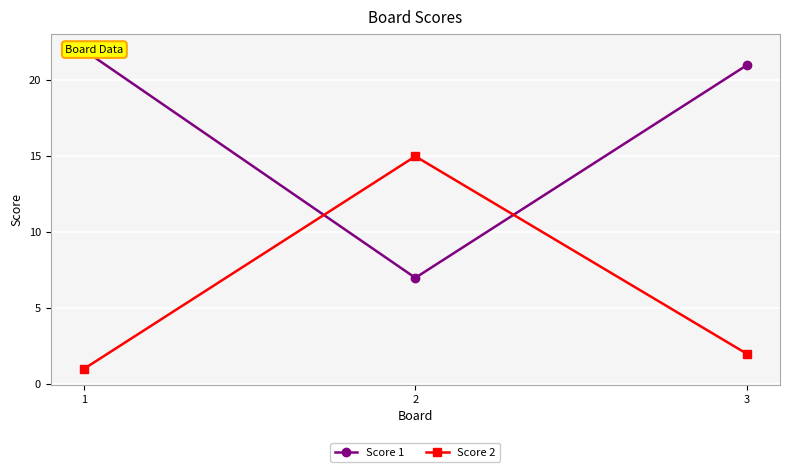

What is the average value of the Score 2 series?

6